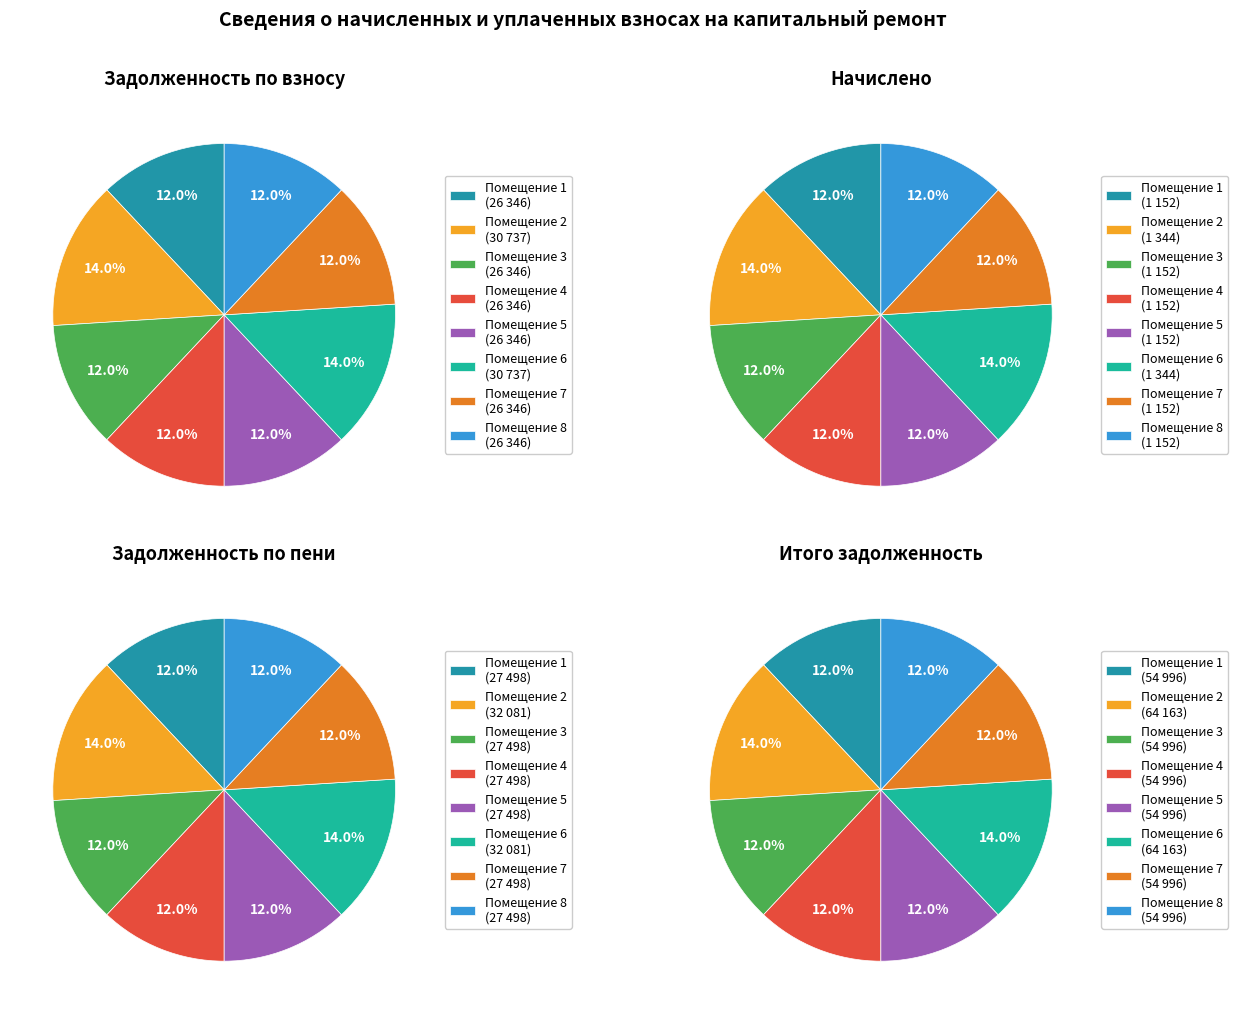

Is the sum of 1 and 3 greater than half?

No